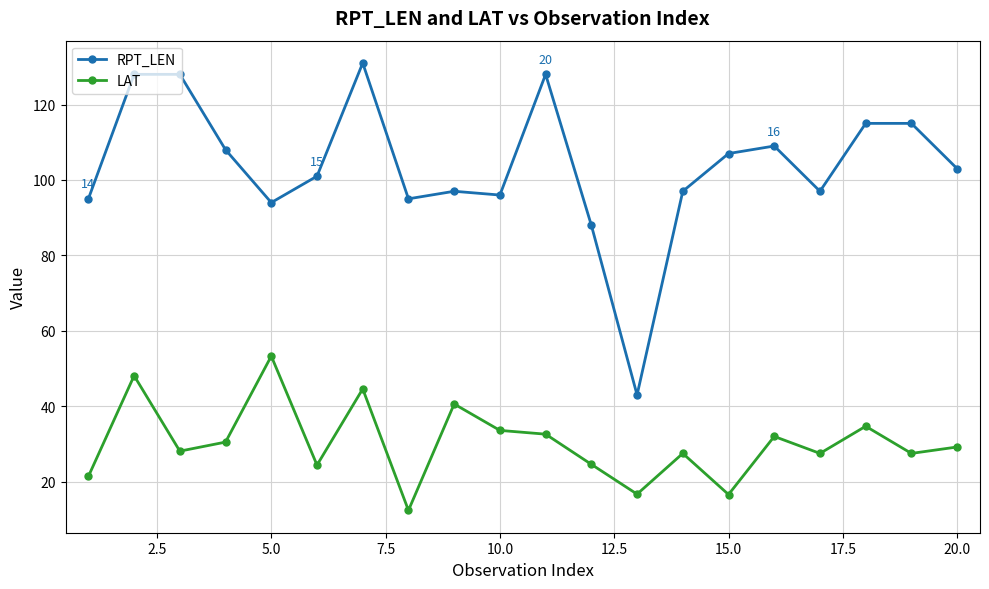

How many categories are shown in the chart?

20